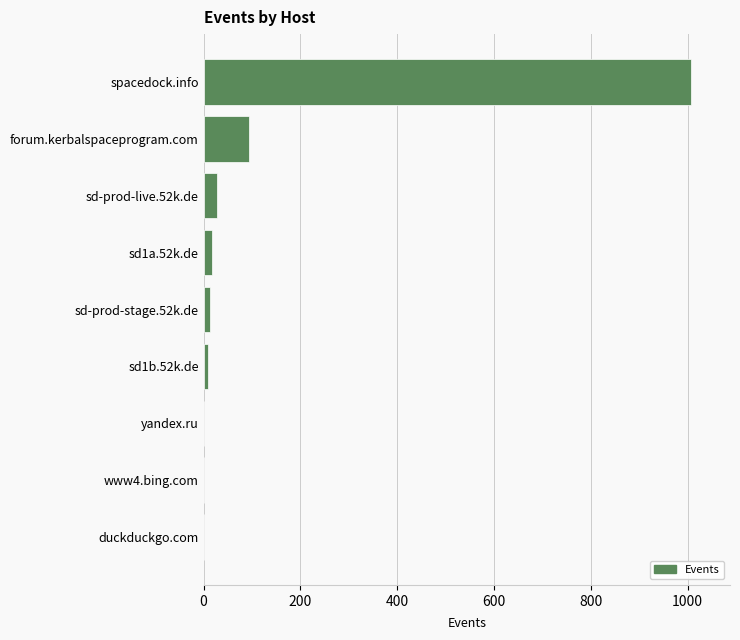

Where is the data nearest to the value 504?

forum.kerbalspaceprogram.com